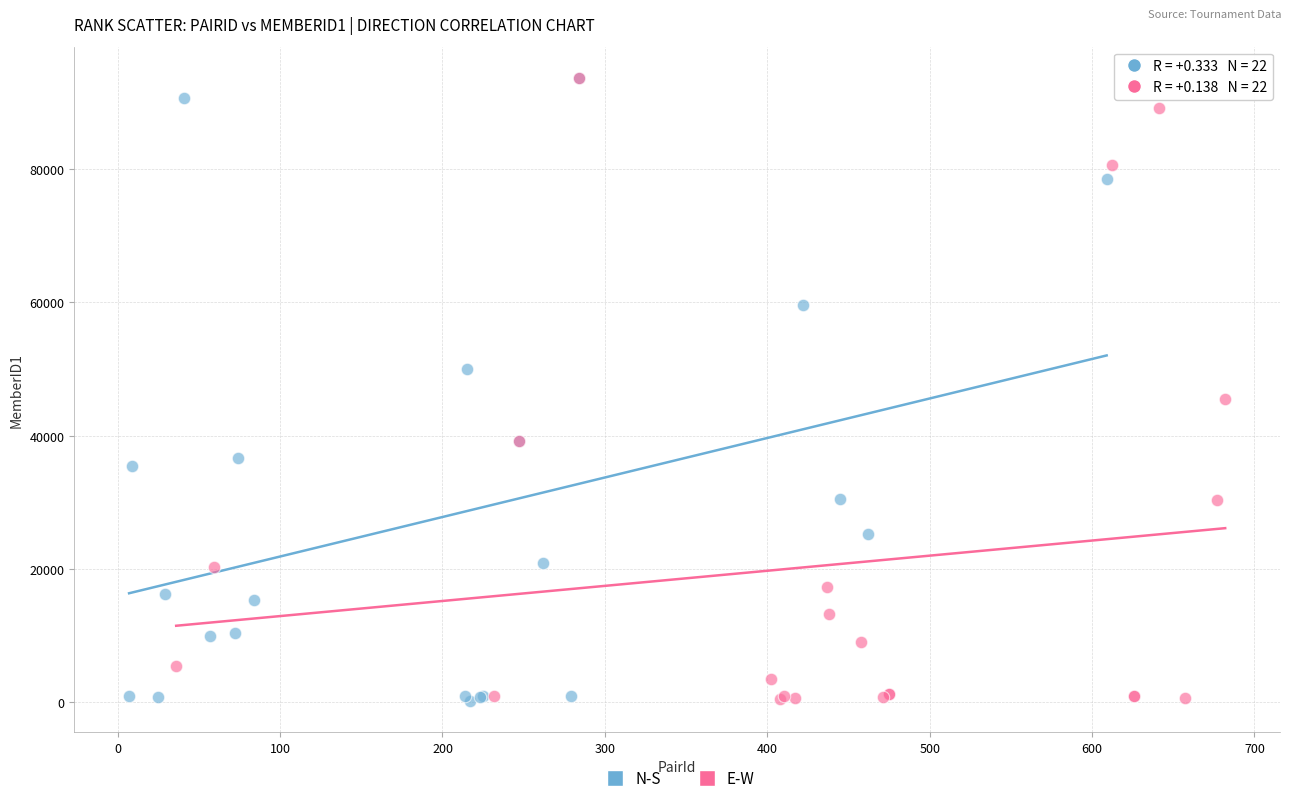

What are all the series names shown in the legend?

N-S, E-W